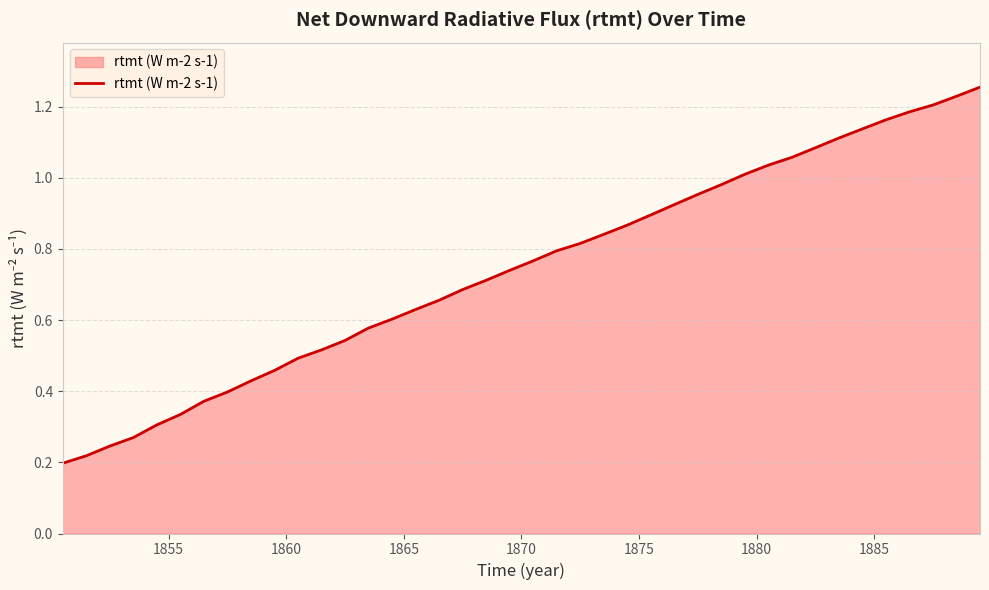

Does the chart display data point markers on the line(s)?

No